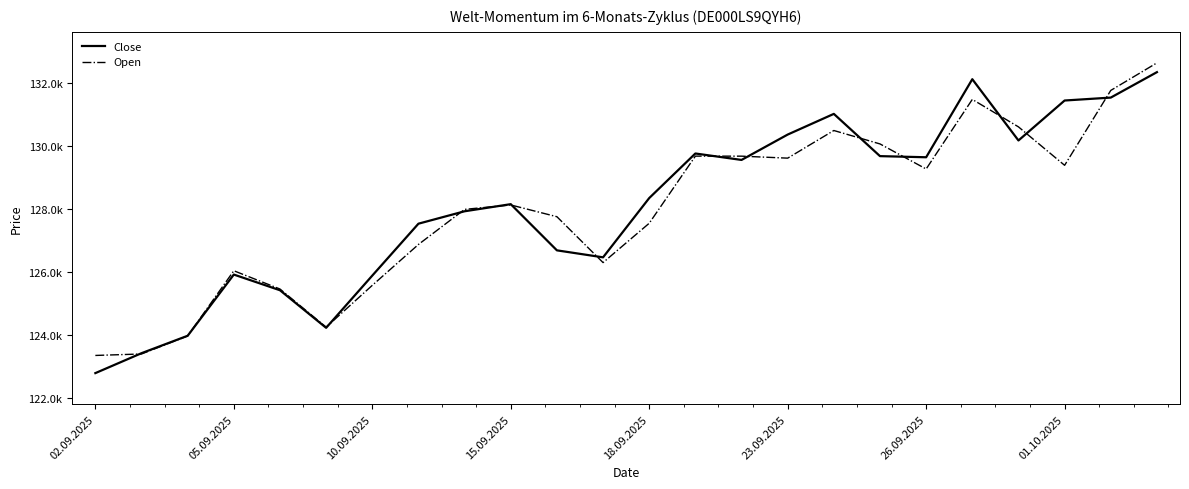

Does the chart have visible grid lines?

No